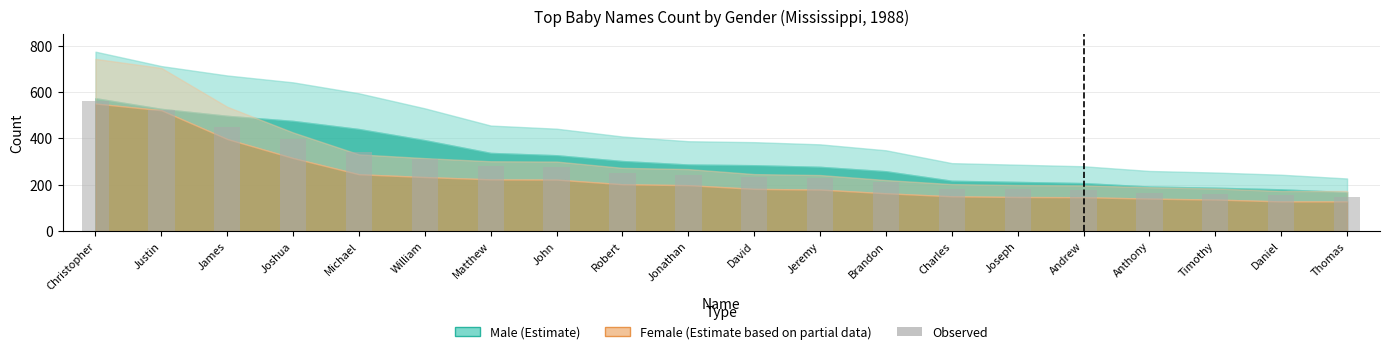

What position from the left is Andrew?

16